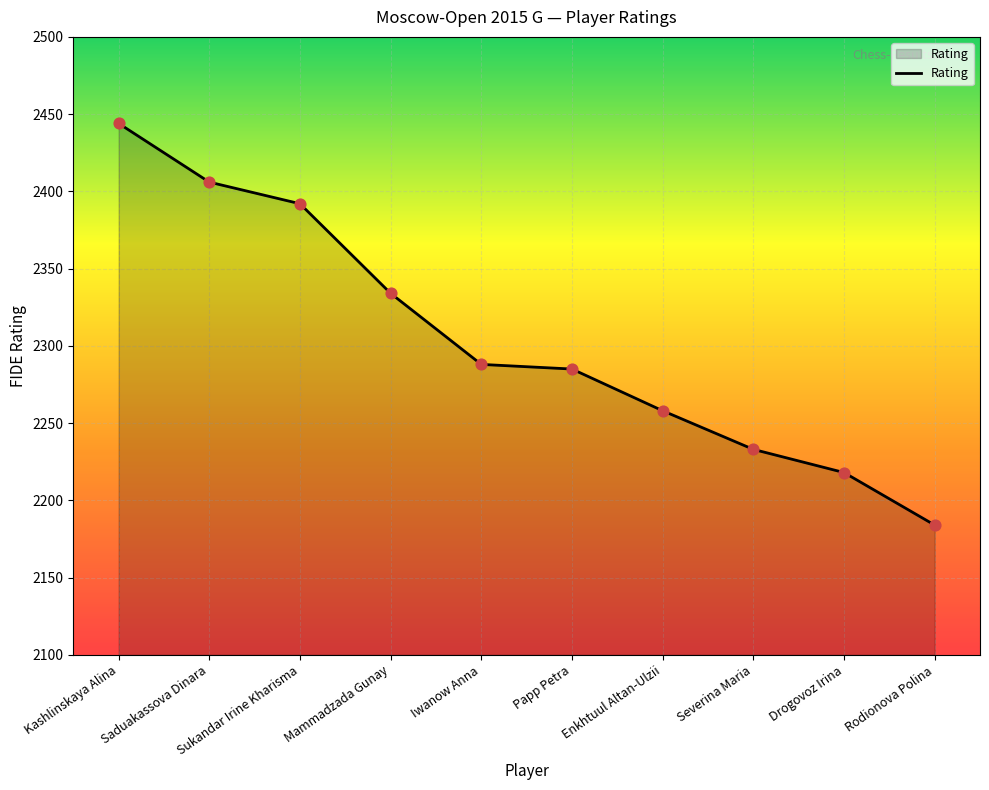

What is the ratio of the value at Mammadzada Gunay to the value at Rodionova Polina?

1.1